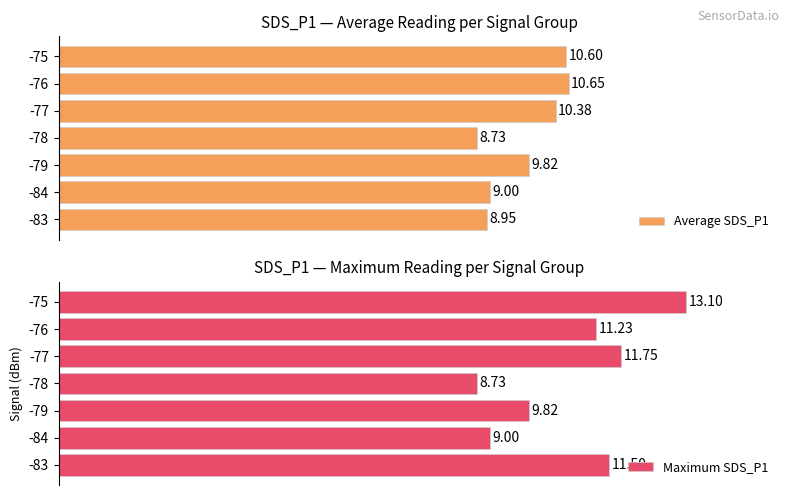

How many groups of bars are there?

7